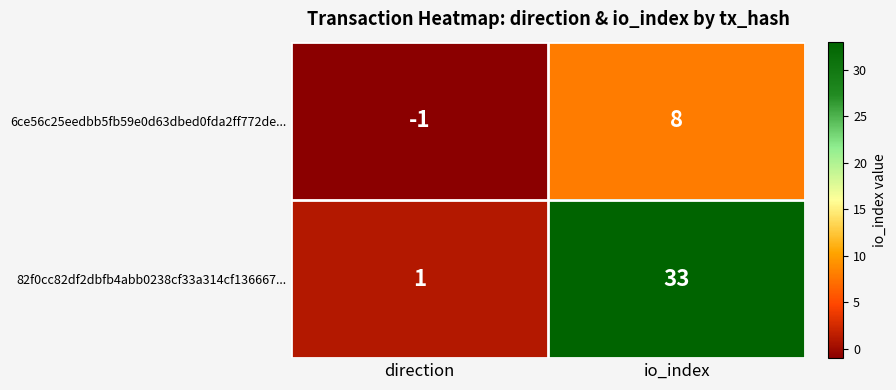

What is the smallest value displayed?

-1